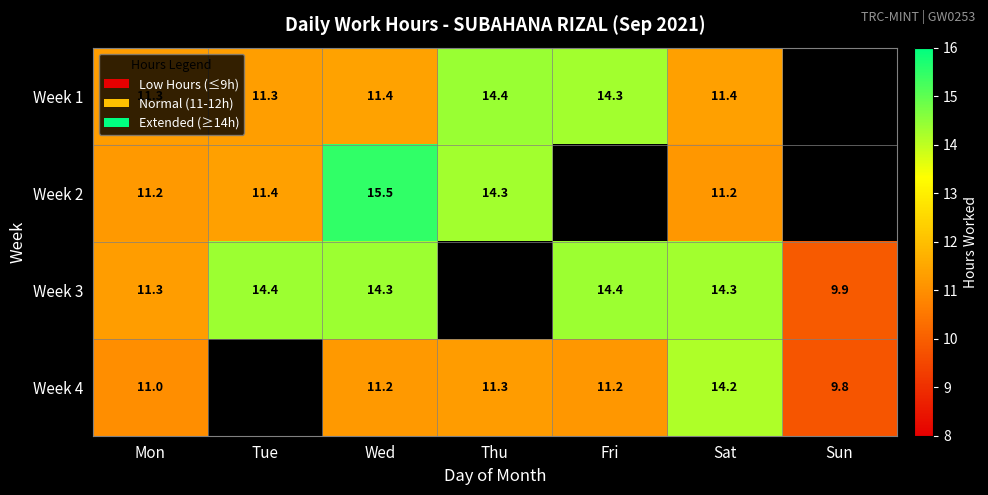

What is the smallest value displayed?

9.8